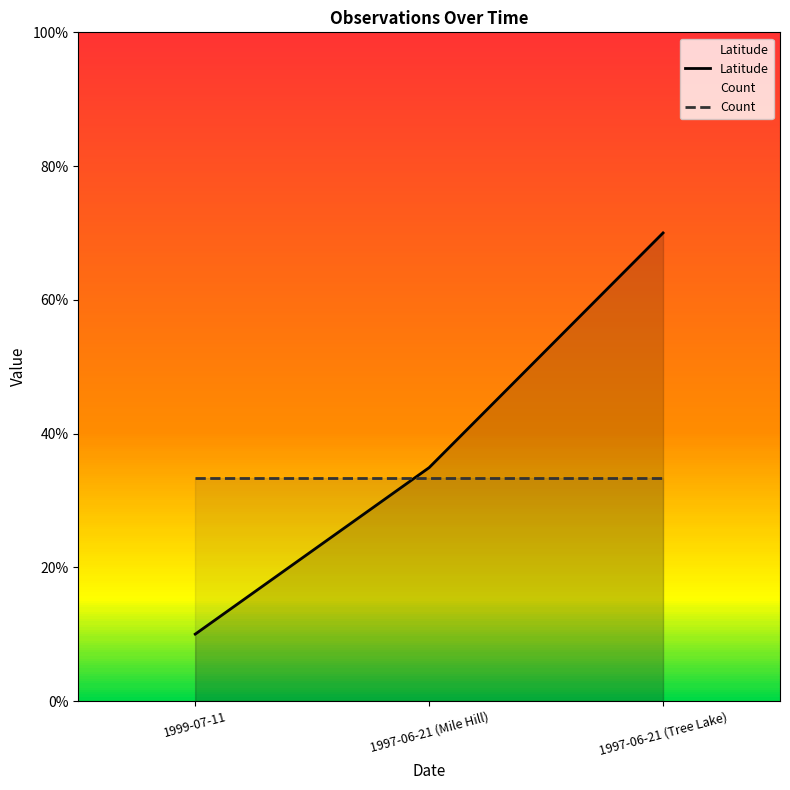

At which label is the value closest to 0?

1999-07-11